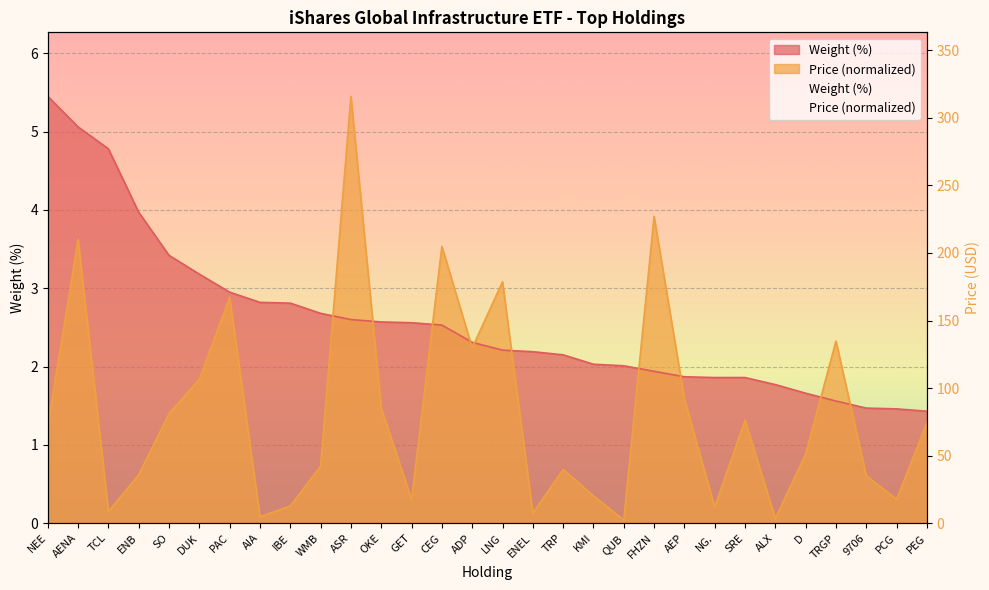

How many categories are shown in the chart?

30